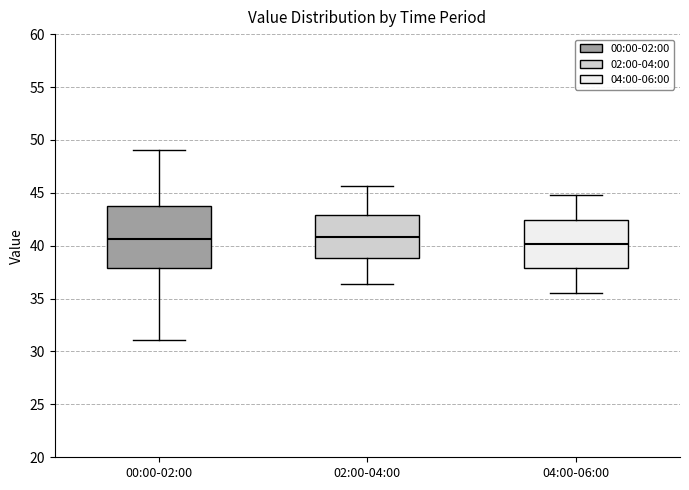

Where is the upper edge of the box for 00:00-02:00 on the y-axis? The values are not printed on the chart, so give them approximately, as read against the axis.

44.0